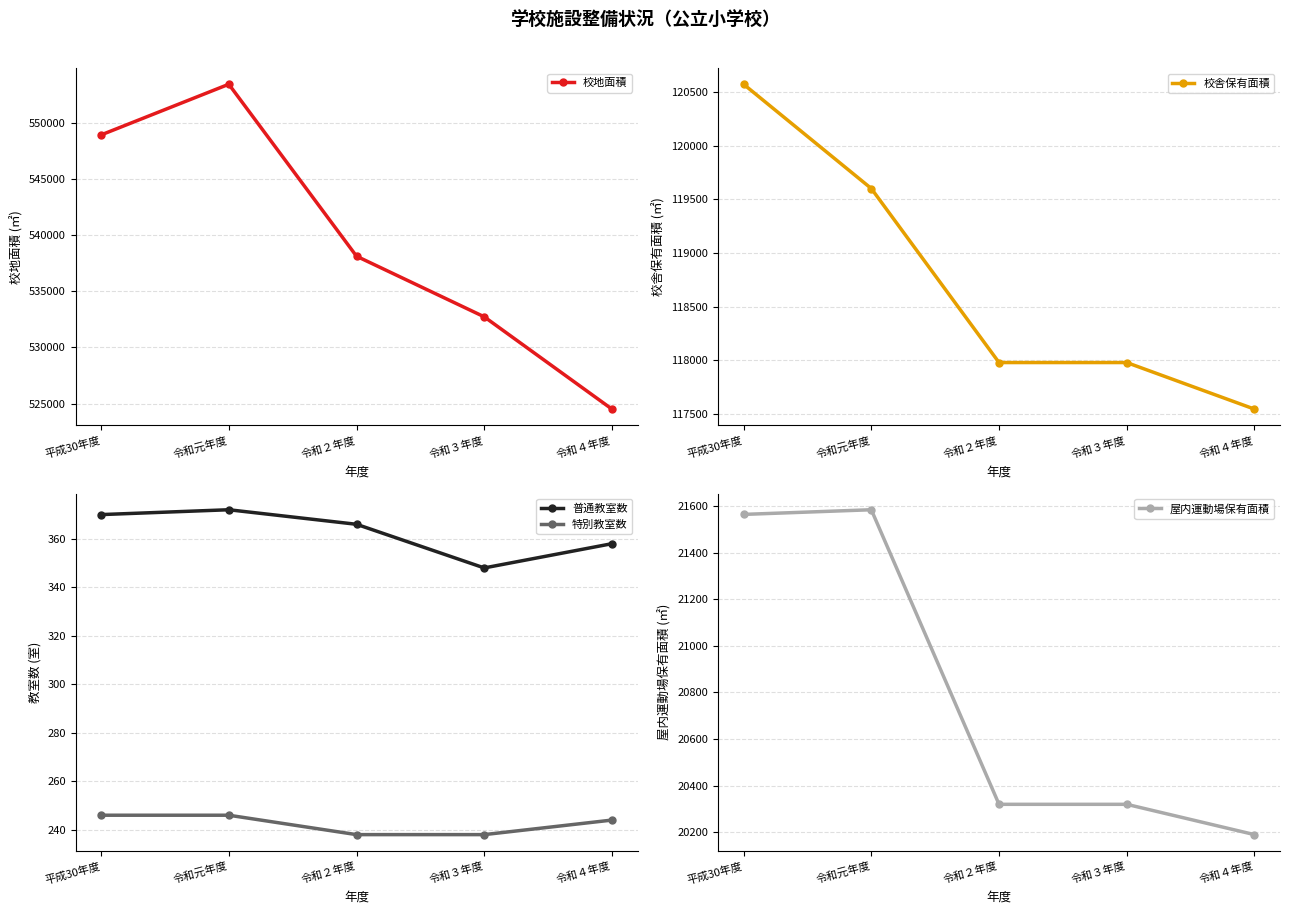

True or false: 屋内運動場保有面積 and 校舎保有面積 cross at least once.

False